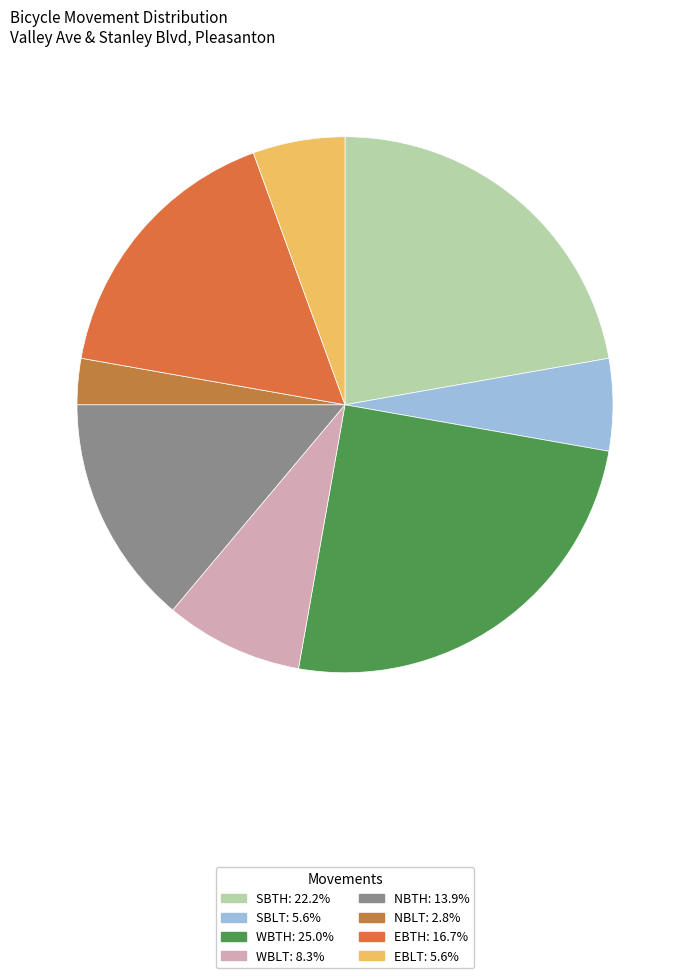

True or false: EBTH accounts for 4% of the total.

False